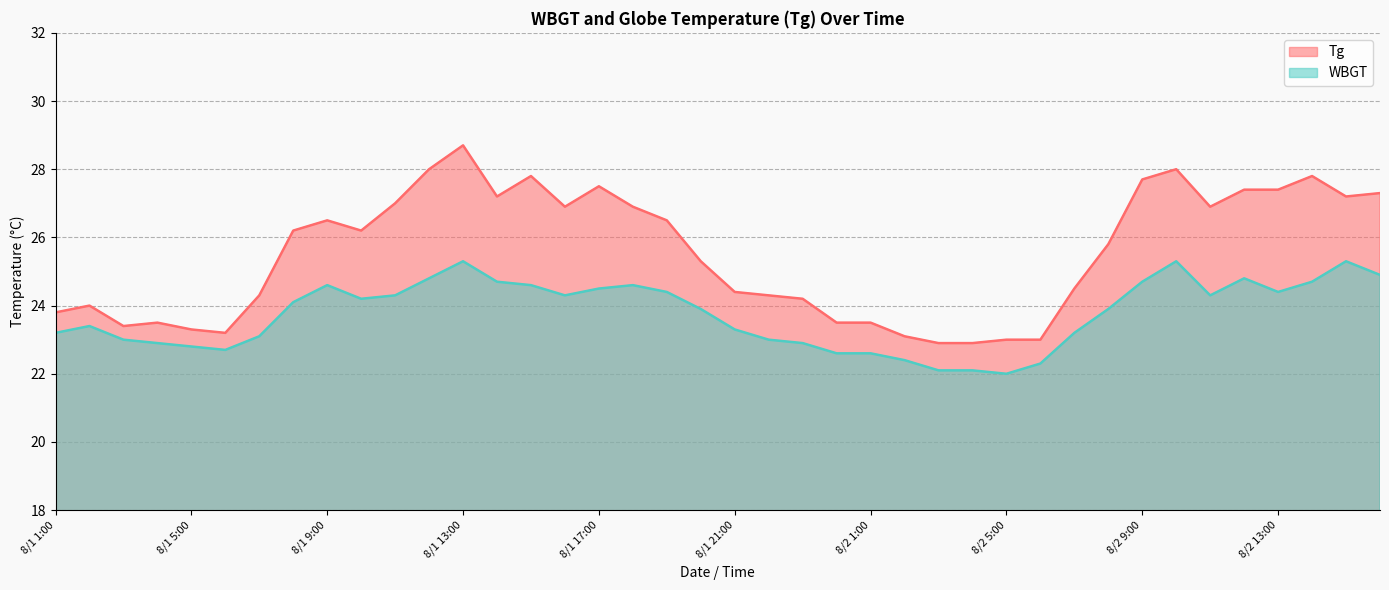

True or false: WBGT has a value of 15.2 at 8/2 15:00.

False